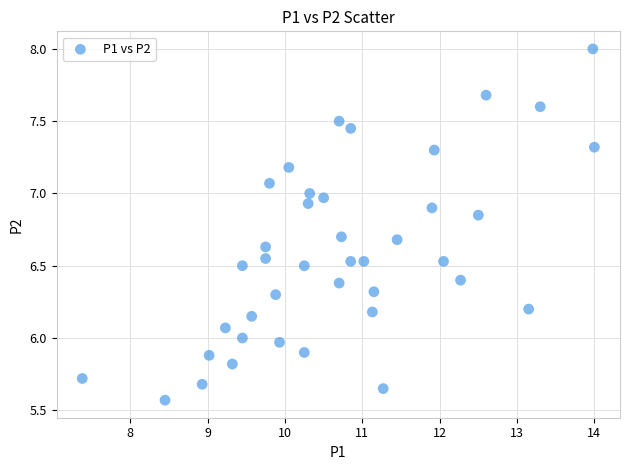

What is the range of Y values (max minus min)?

2.4